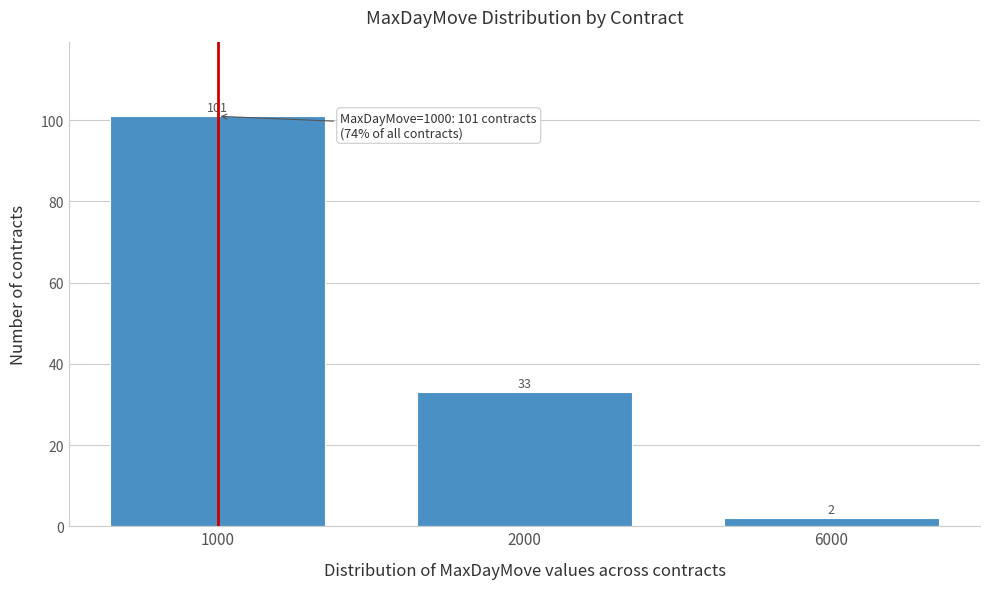

Reading left to right, what are all the values shown in this chart?

101	33	2